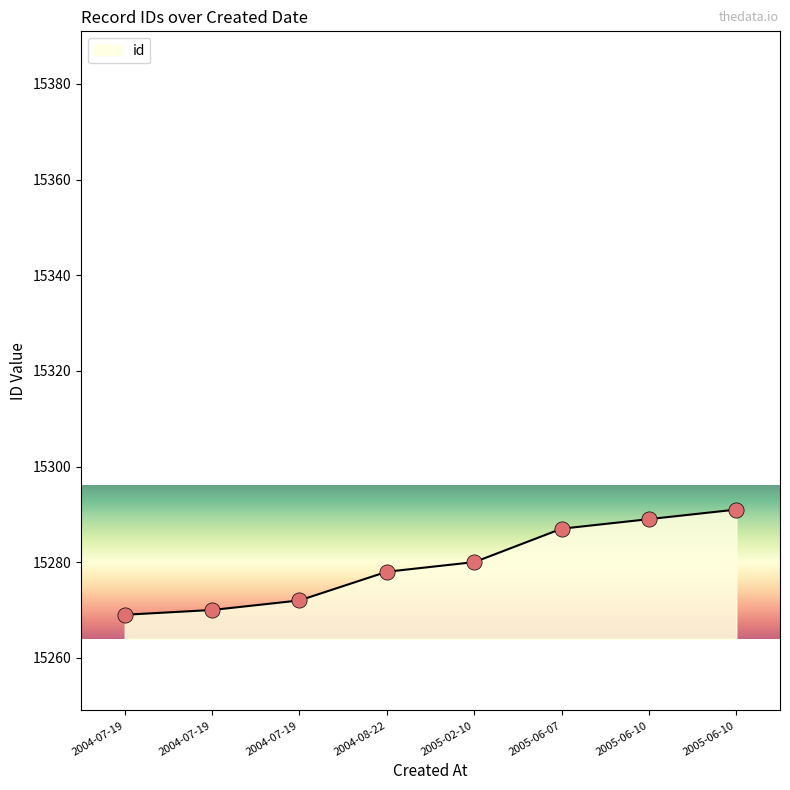

What is the ratio of the value at 2005-06-07 to the value at 2004-07-19?

1.0